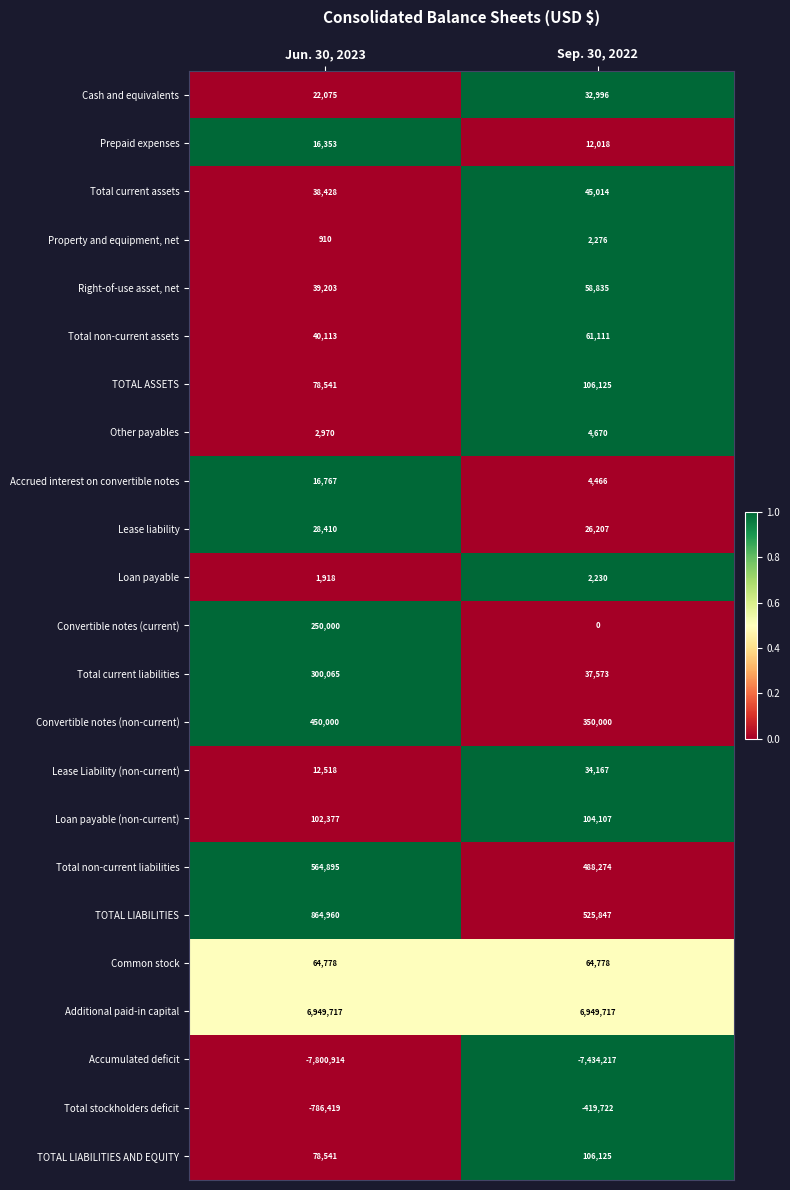

At which category is the sum across all series the highest?

Jun. 30, 2023